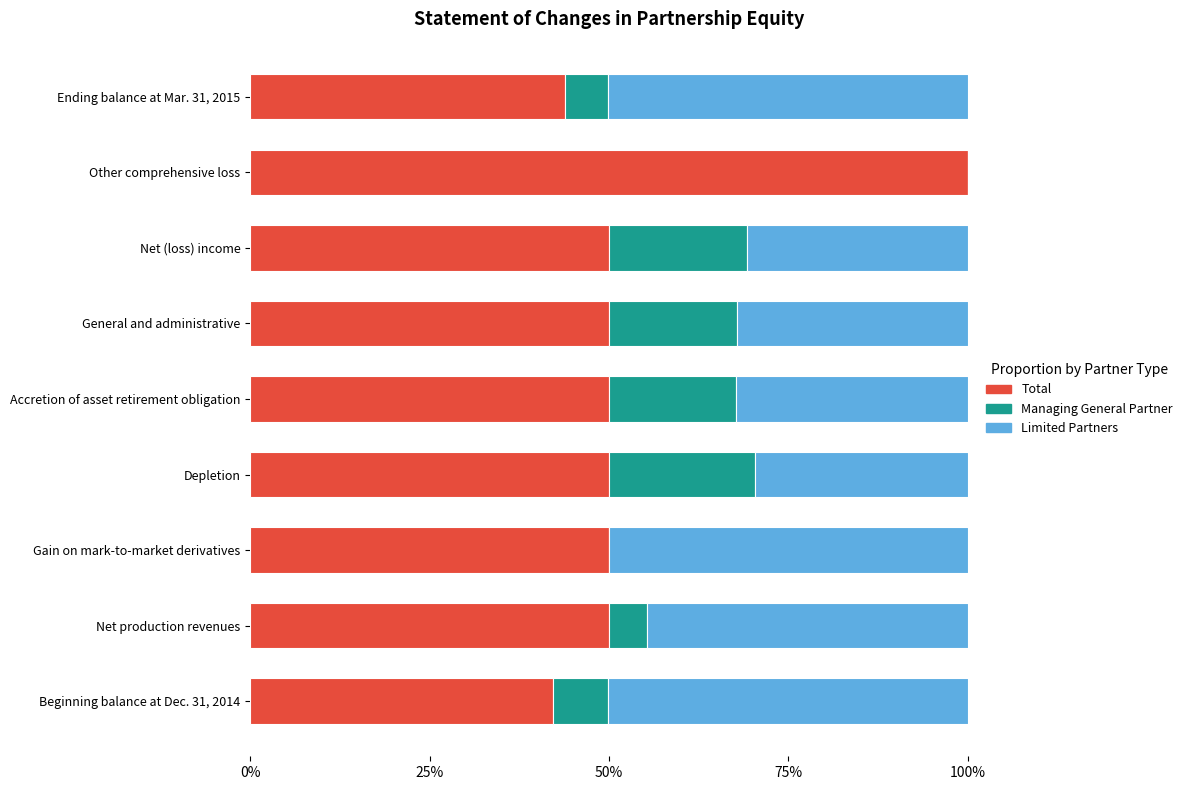

What is the difference between the maximum and second lowest values in the Limited Partners series?

0.2